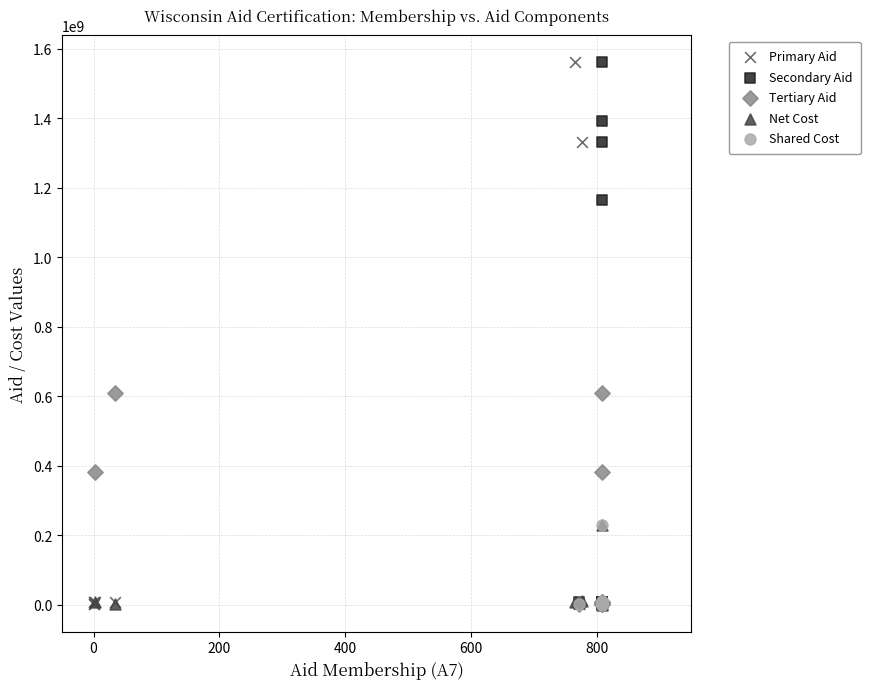

What are all the series names shown in the legend?

Primary Aid, Secondary Aid, Tertiary Aid, Net Cost, Shared Cost